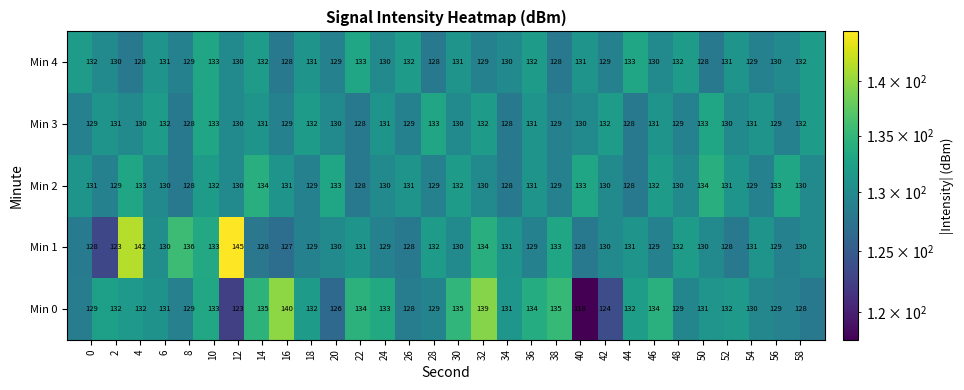

What is the smallest value displayed?

118